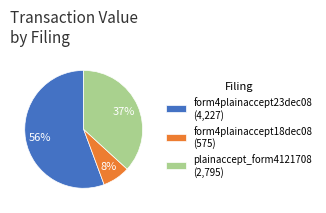

Approximately how many times larger is the value at form4plainaccept23dec08 (4,227) compared to plainaccept_form4121708 (2,795)?

1.5